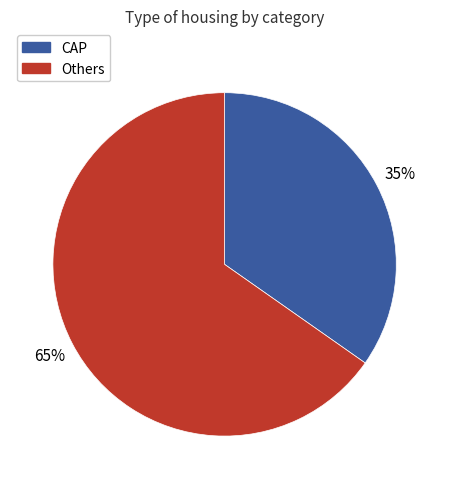

To the nearest percent, what is the average slice percentage?

50%